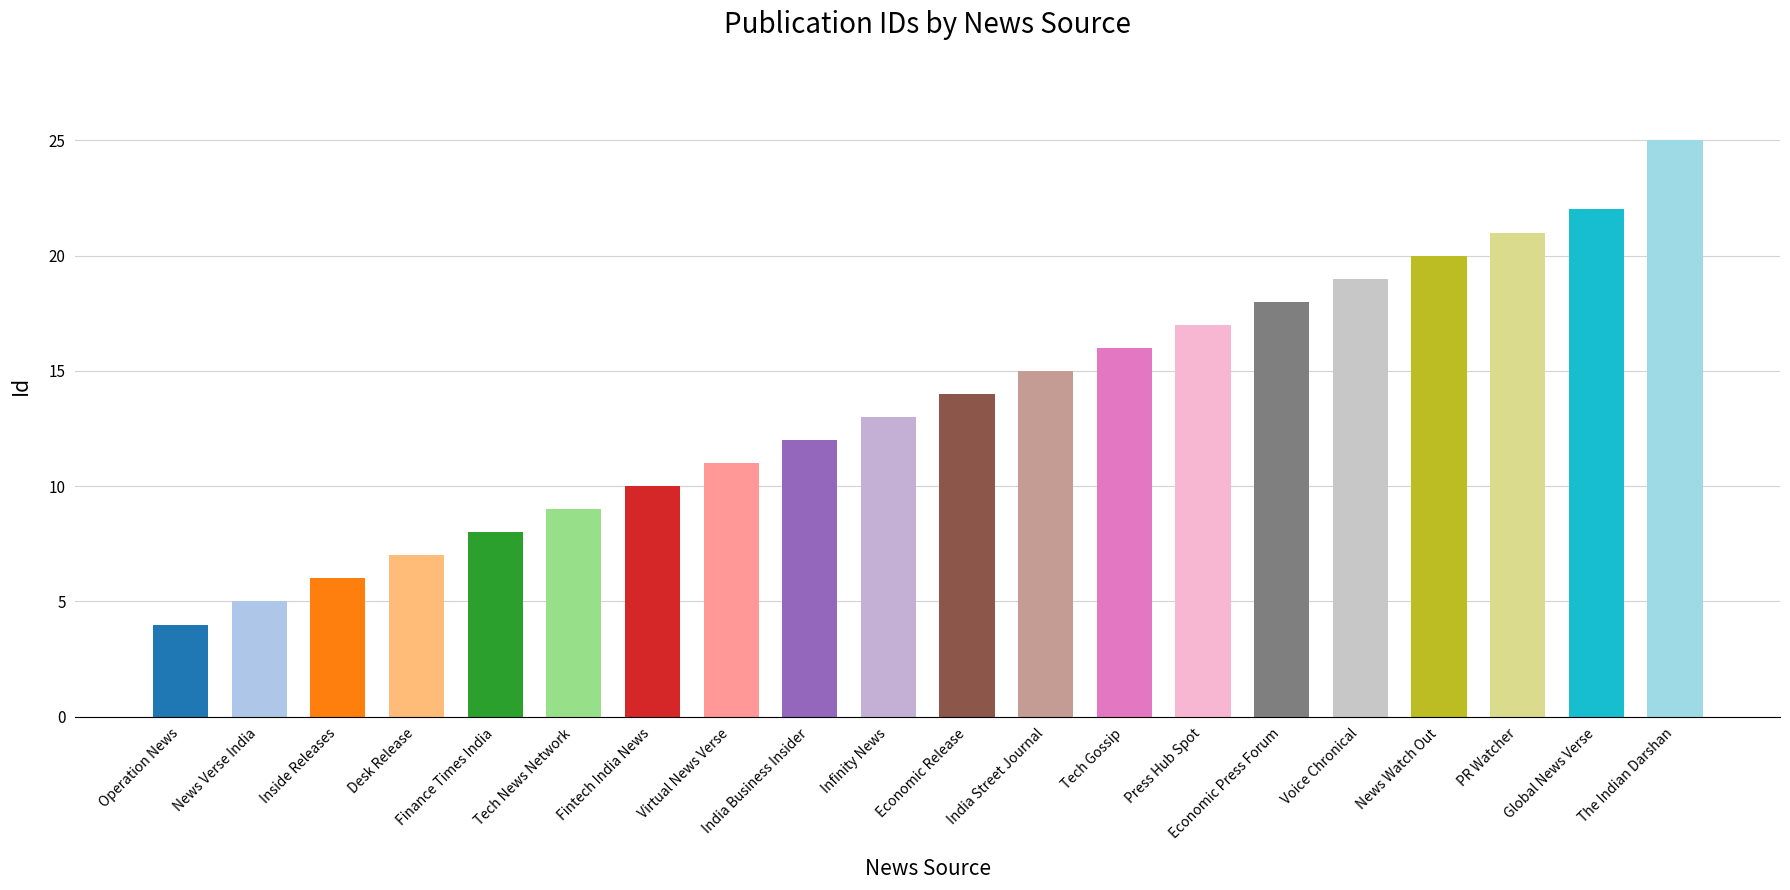

Reading left to right, list all the values displayed in this chart.

4	5	6	7	8	9	10	11	12	13	14	15	16	17	18	19	20	21	22	25